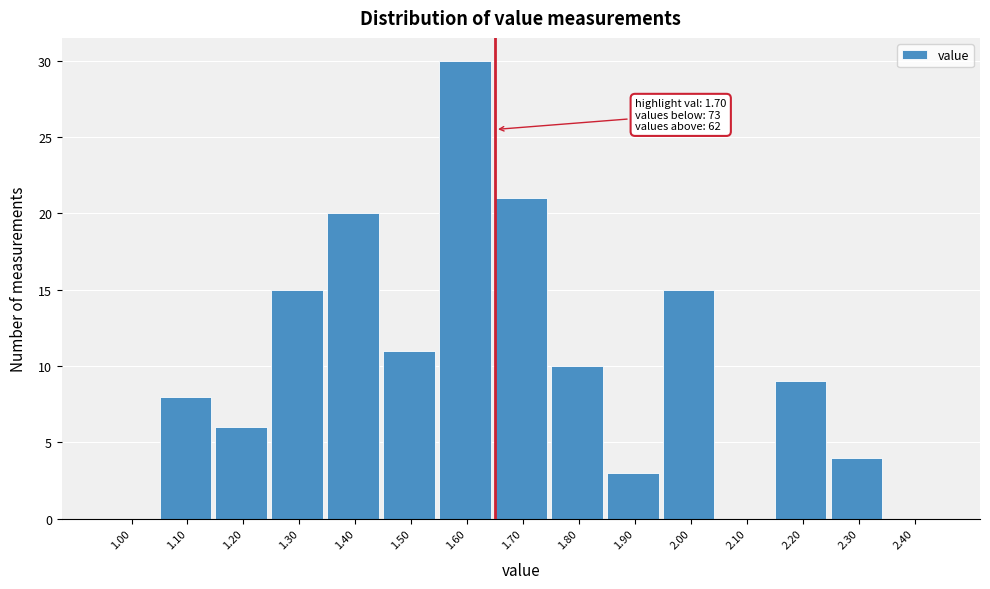

Reading left to right, transcribe all the data shown in this chart.

1.00=0	1.10=8	1.20=6	1.30=15	1.40=20	1.50=11	1.60=30	1.70=21	1.80=10	1.90=3	2.00=15	2.10=0	2.20=9	2.30=4	2.40=0